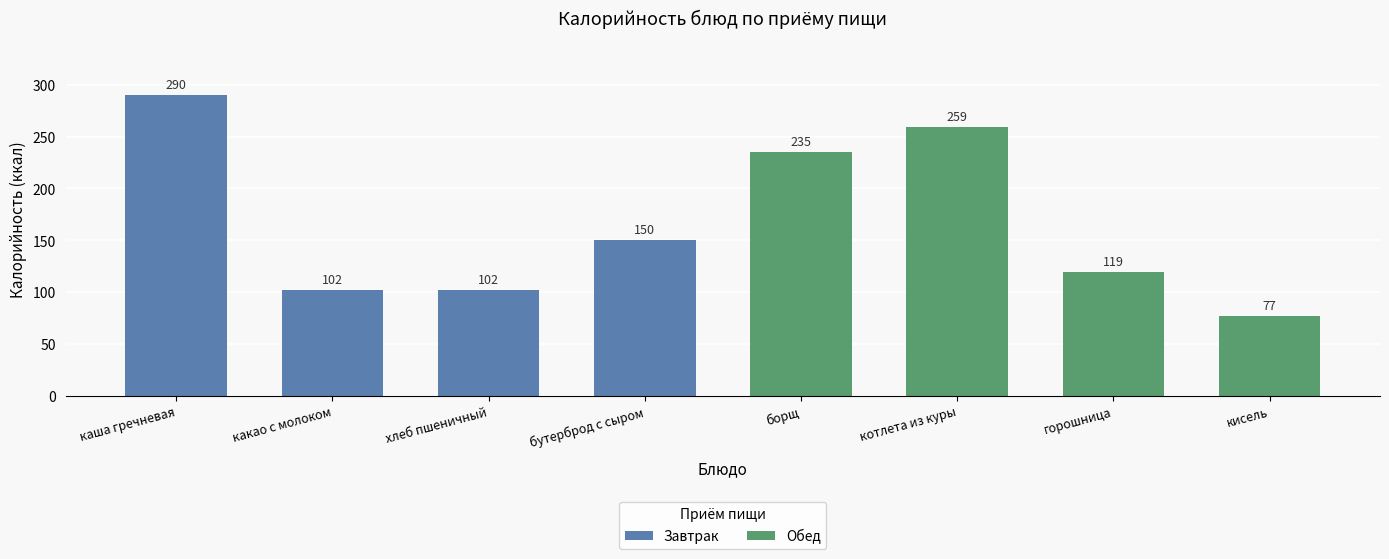

What is the difference between the maximum and minimum values in the Обед series?

182